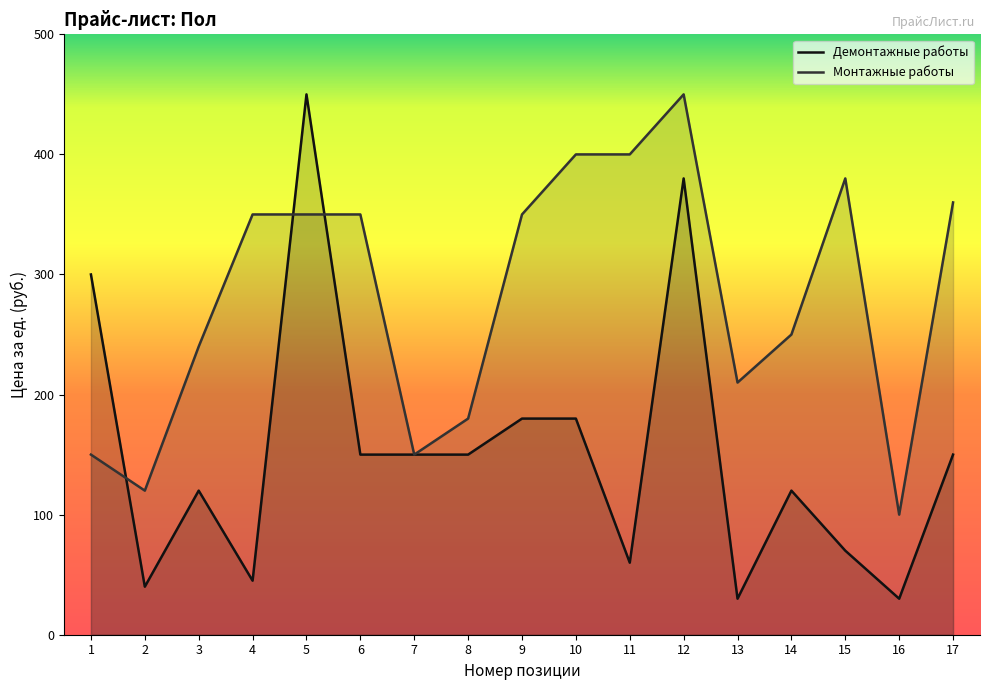

Is the value of Монтажные работы at 6 greater than the value of Демонтажные работы at 17?

Yes